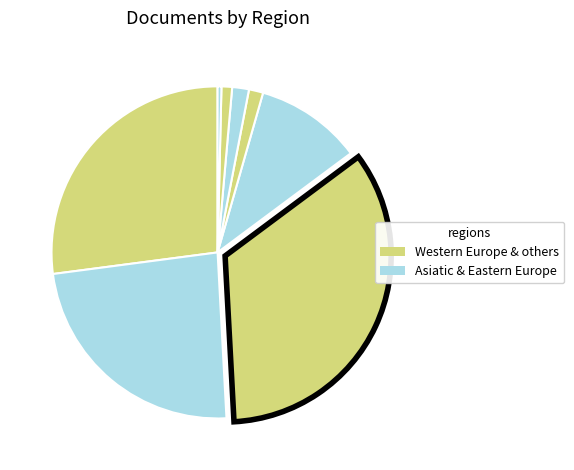

How many segments does this pie chart have?

8